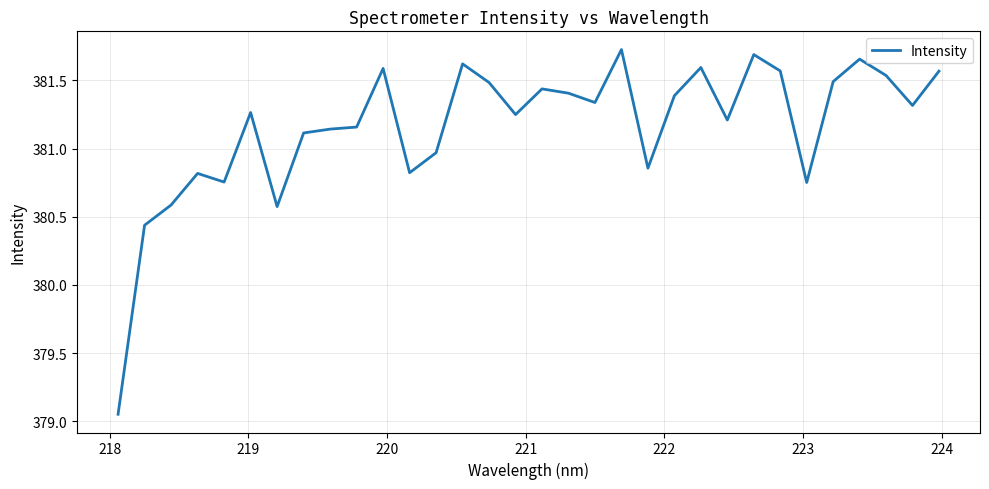

Is this an area chart (filled region under the line)?

No